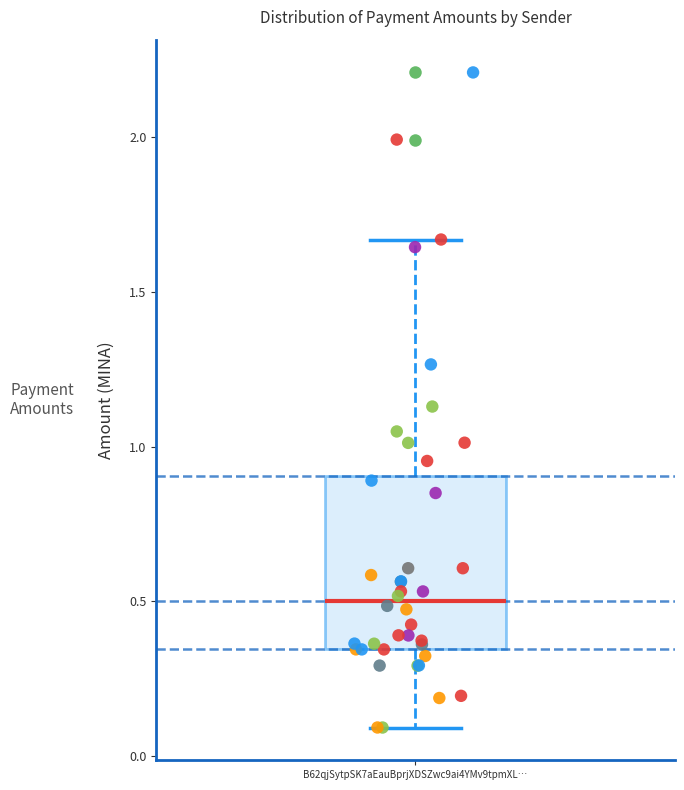

Read this box plot against the y-axis: the position of the median line, the range covered by the box, and the ends of both whiskers. The values are not printed on the chart, so give them approximately, as read against the axis.

median 0.50, box 0.35 to 0.90, whiskers 0.10 to 1.65